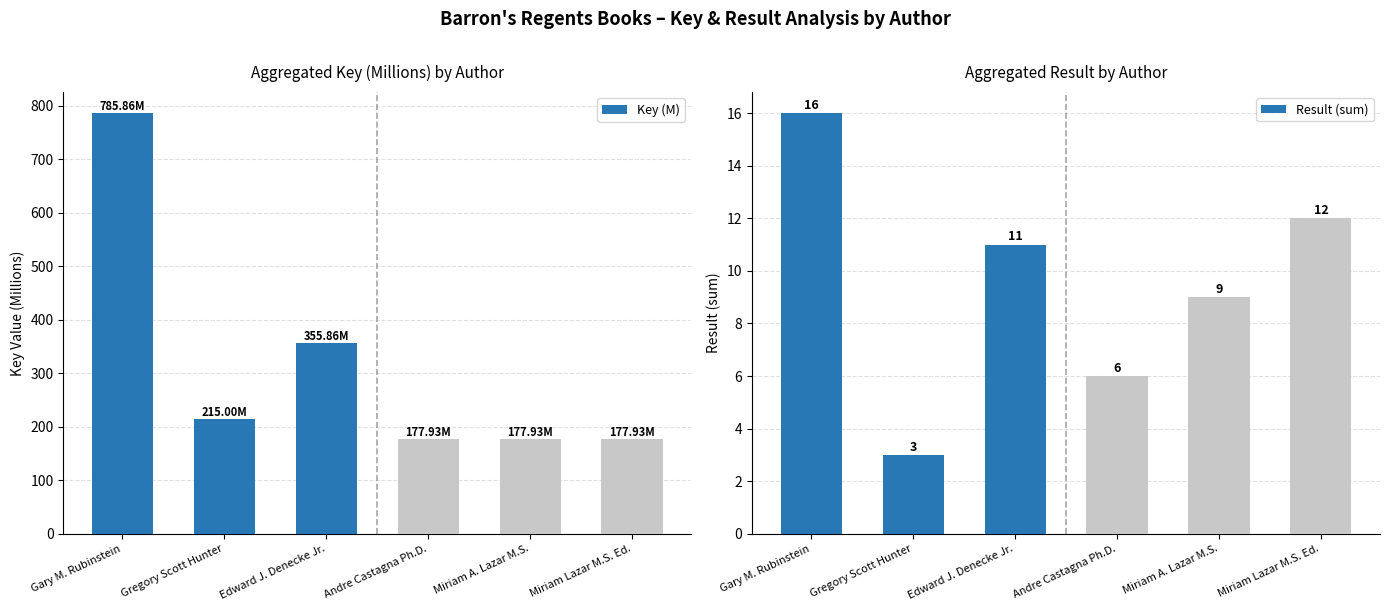

Does the chart contain any negative values?

No